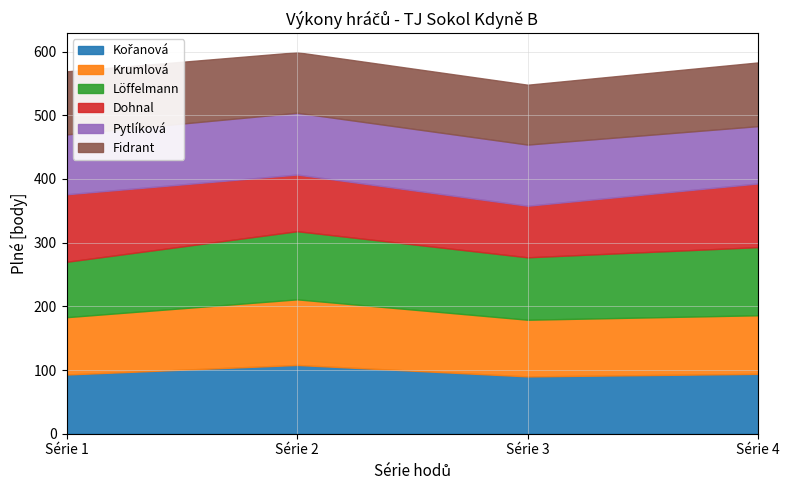

Rank the series by their maximum value, from lowest to highest.

Pytlíková, Fidrant, Krumlová, Dohnal, Löffelmann, Kořanová